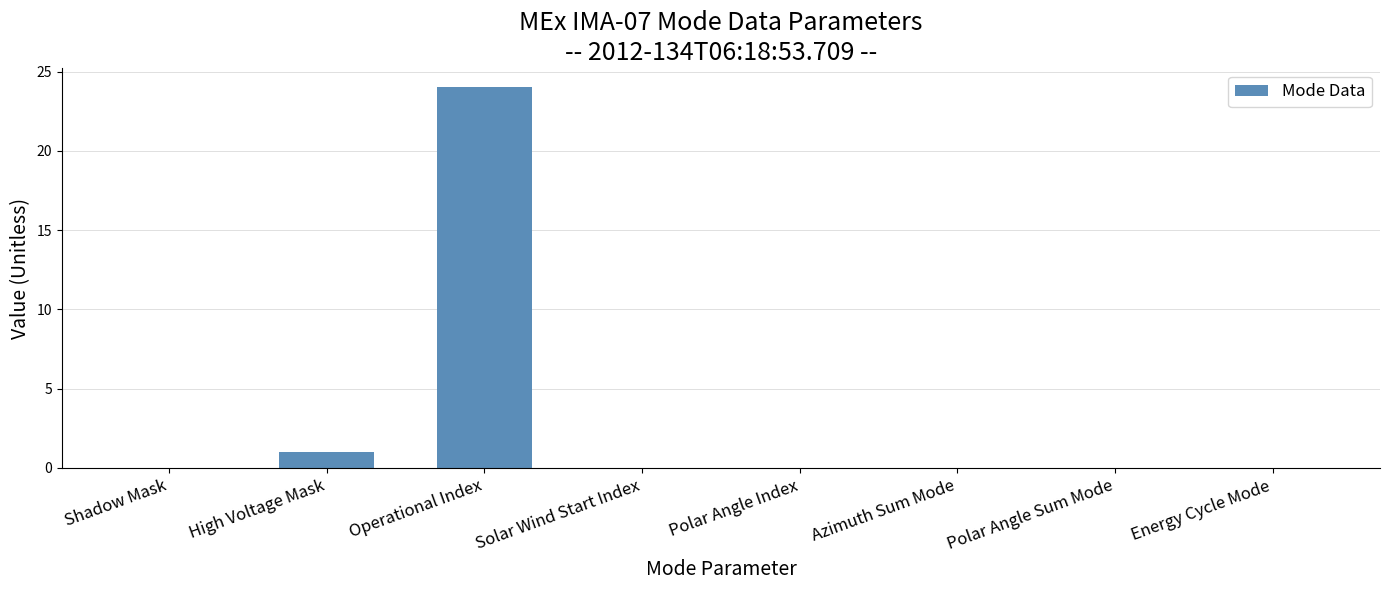

Which has a higher value, High Voltage Mask or Energy Cycle Mode?

High Voltage Mask